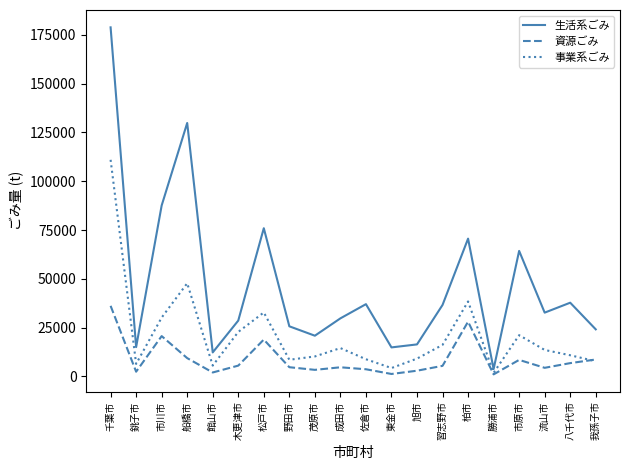

What is the difference between the highest and lowest values at 旭市?

13482